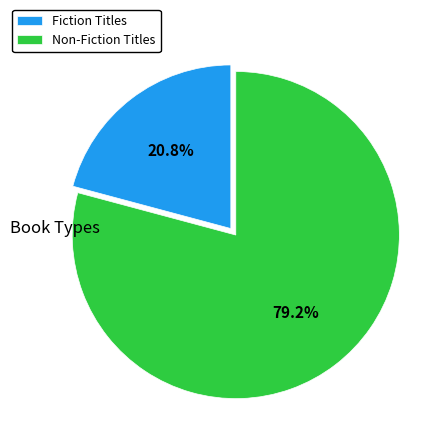

Which has a higher value, Fiction Titles or Non-Fiction Titles?

Non-Fiction Titles